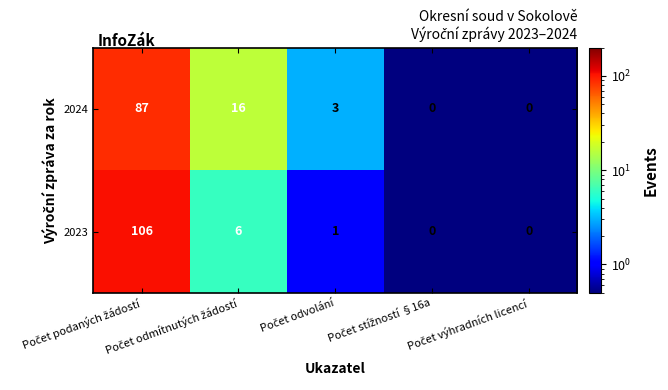

Which series has the largest range (max minus min)?

2023